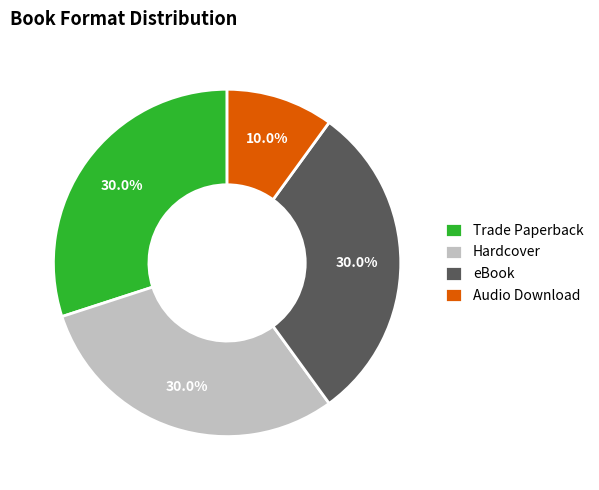

What portion of the pie excludes Hardcover?

70.0%